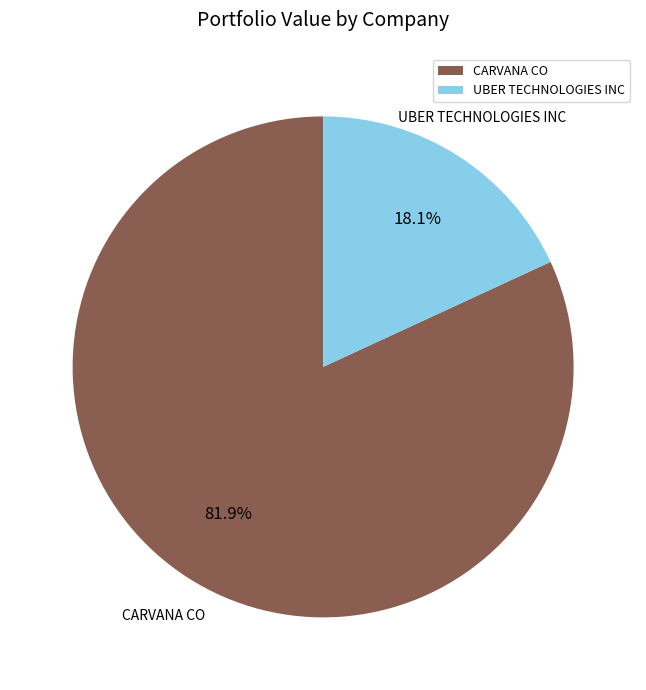

Which category has the biggest portion of the pie?

CARVANA CO